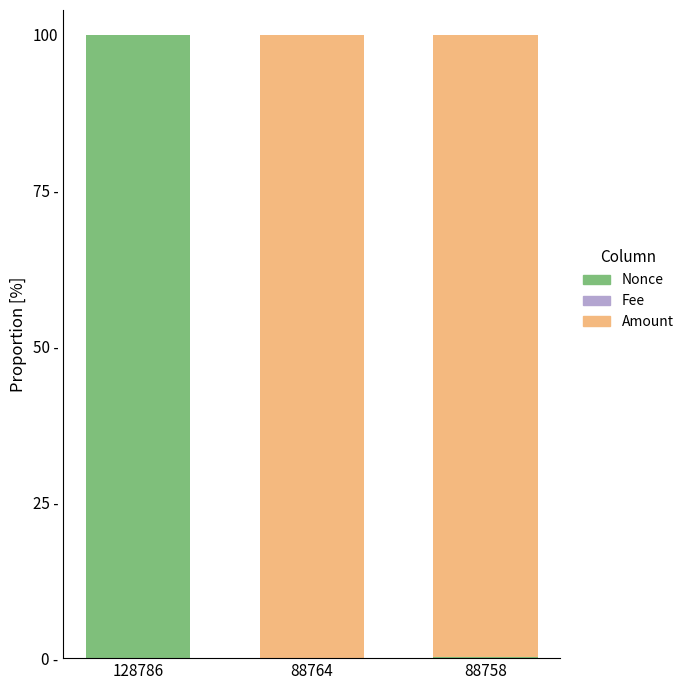

Does the chart contain stacked bars?

Yes